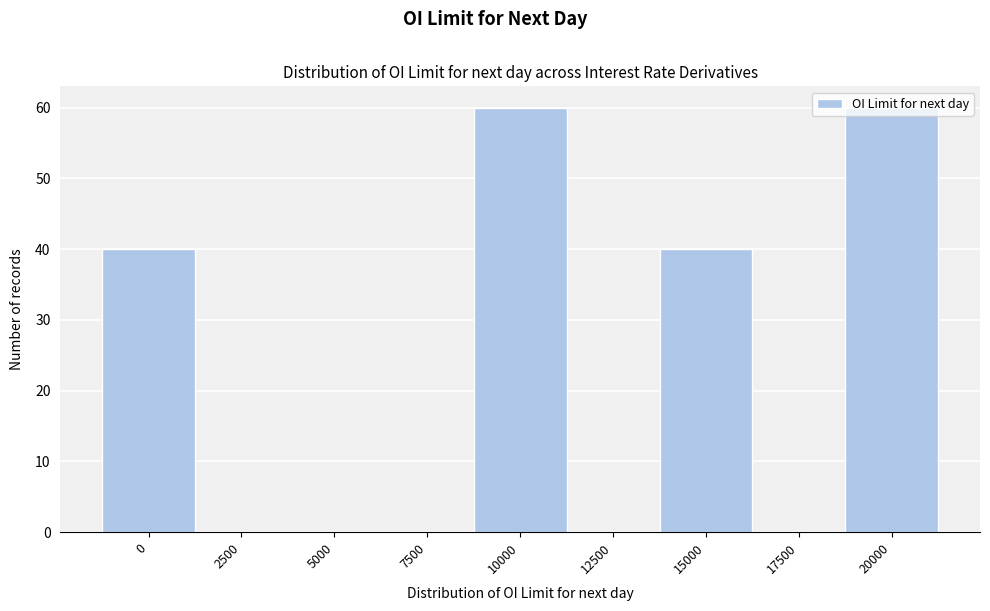

The chart shows a value of 0 at 12500. True or false?

True